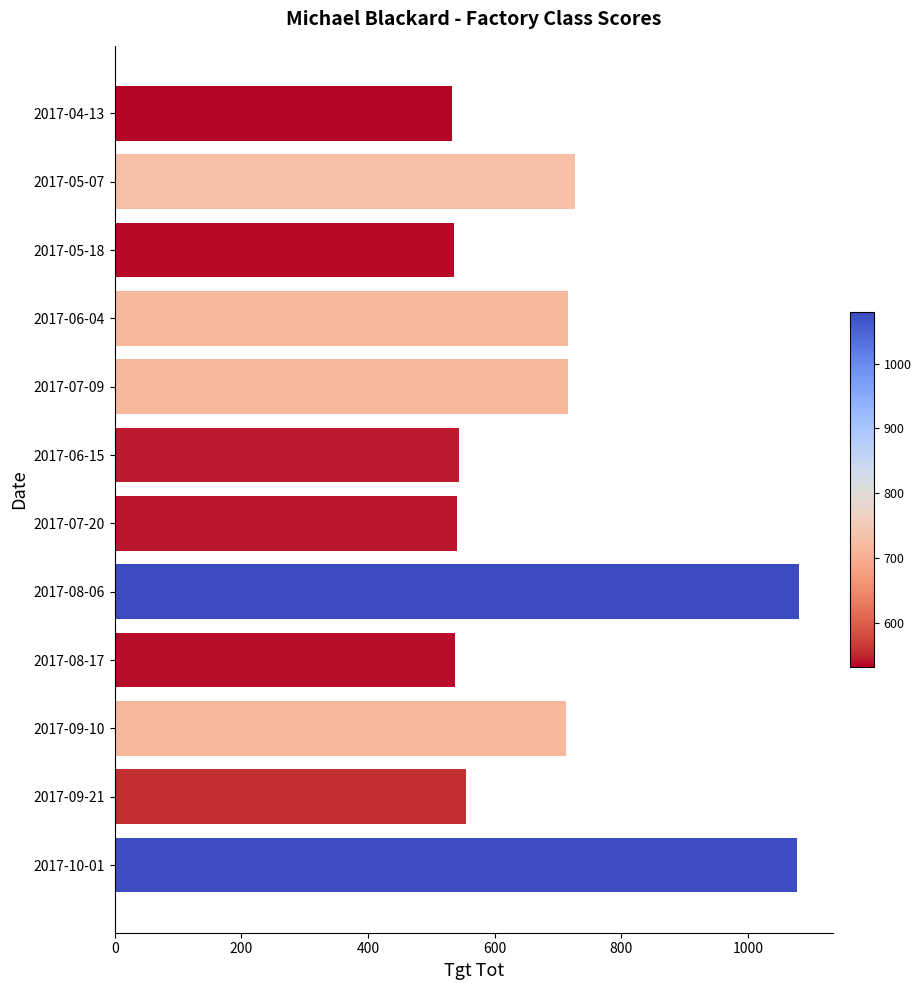

What is the value of the 4th bar from the top?

716